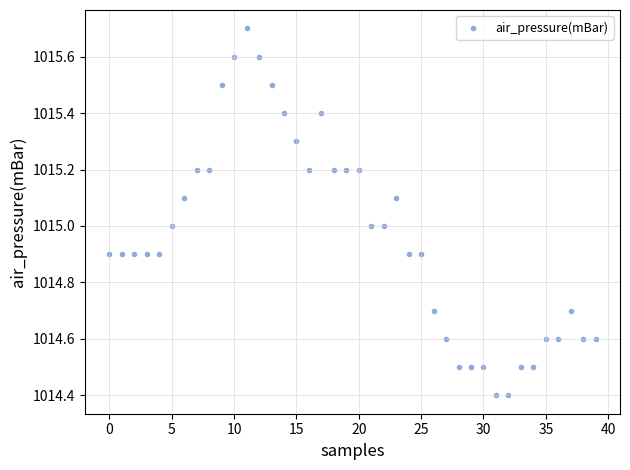

What is the range of Y values (max minus min)?

1.3